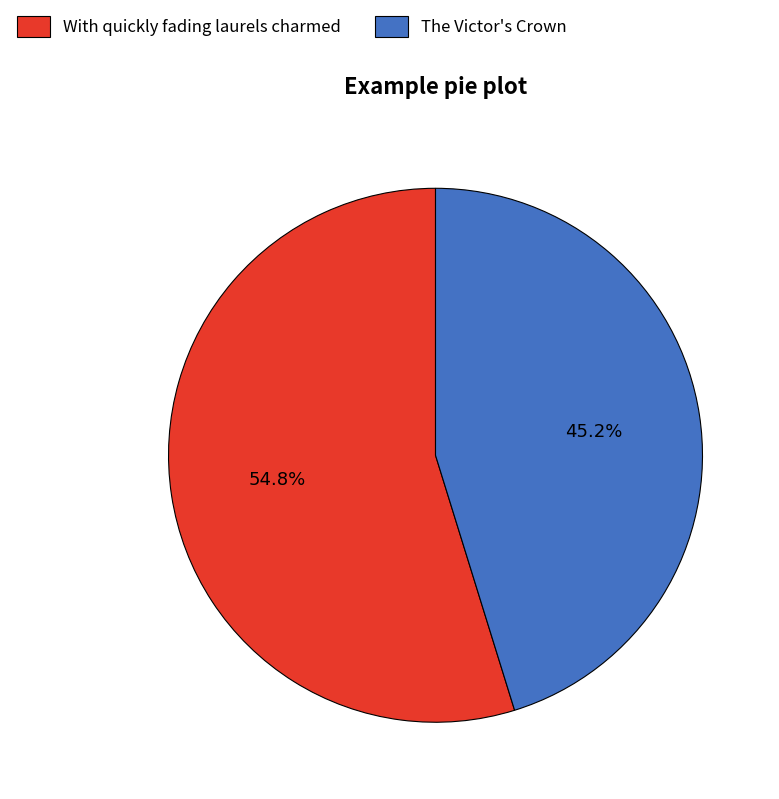

How much of the chart is everything except The Victor's Crown?

54.8%